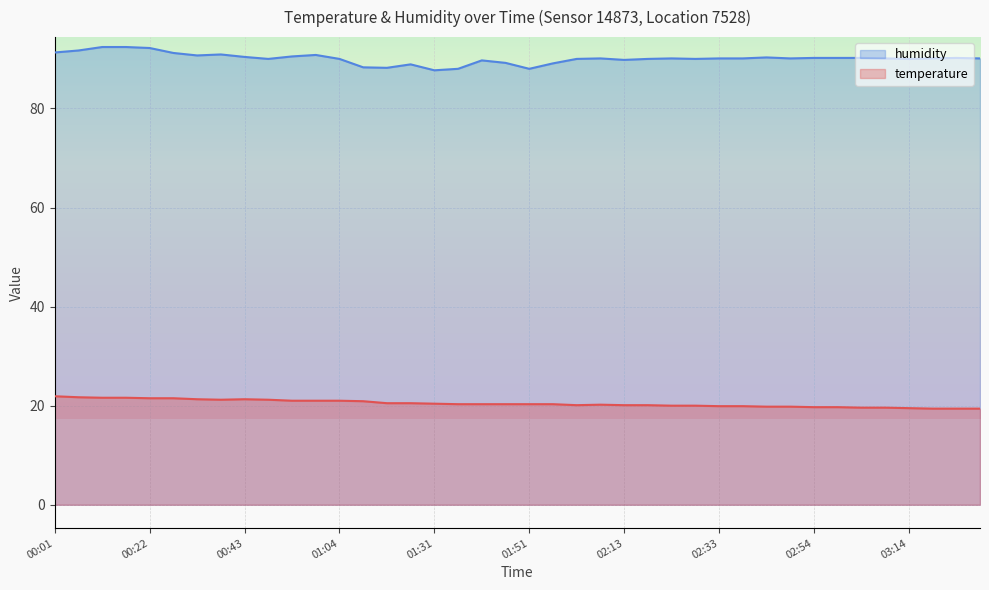

Which category has the lowest value in the temperature series?

03:19